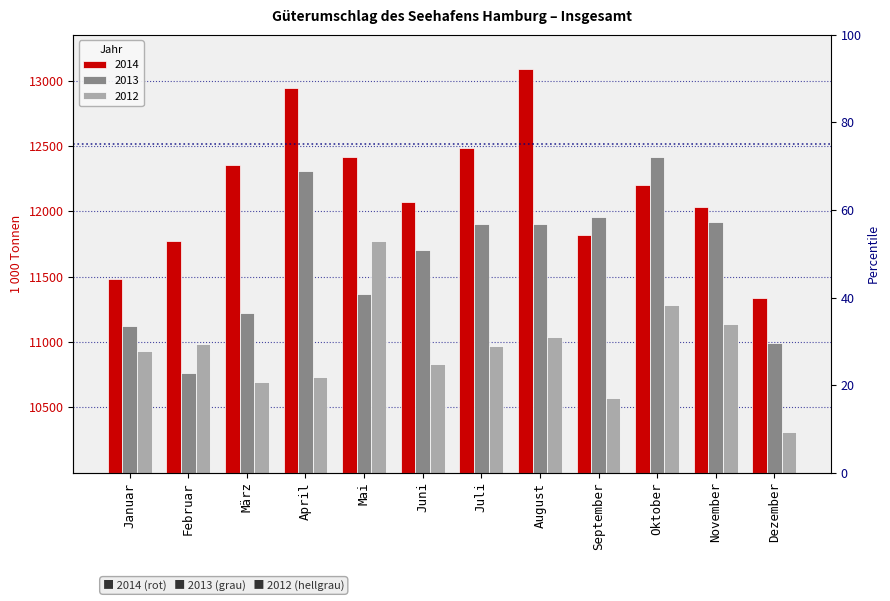

The 2014 series shows 11818.8 at September. True or false?

True